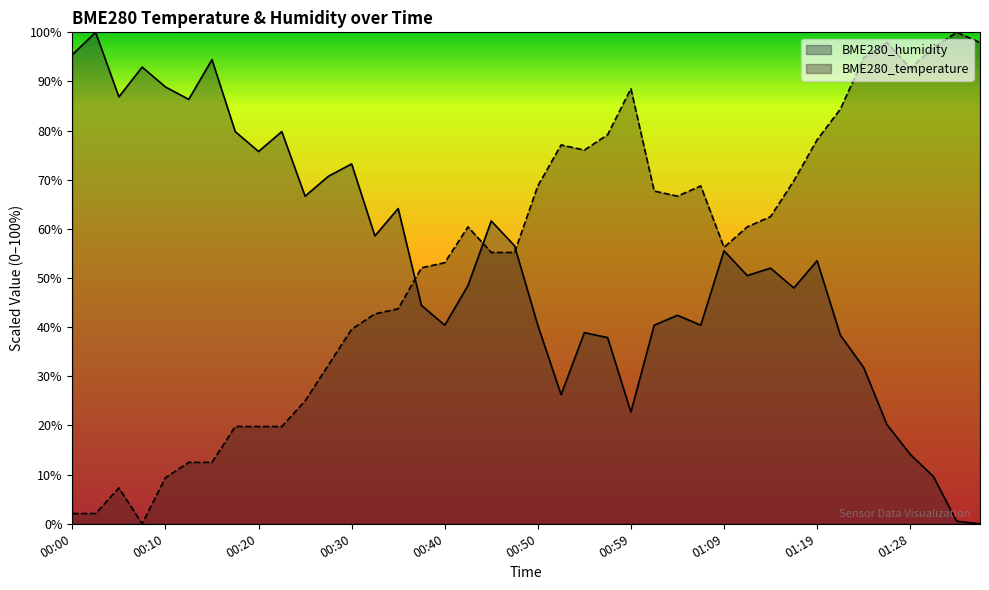

True or false: BME280_temperature has a value of 31.3 at 00:22.

False